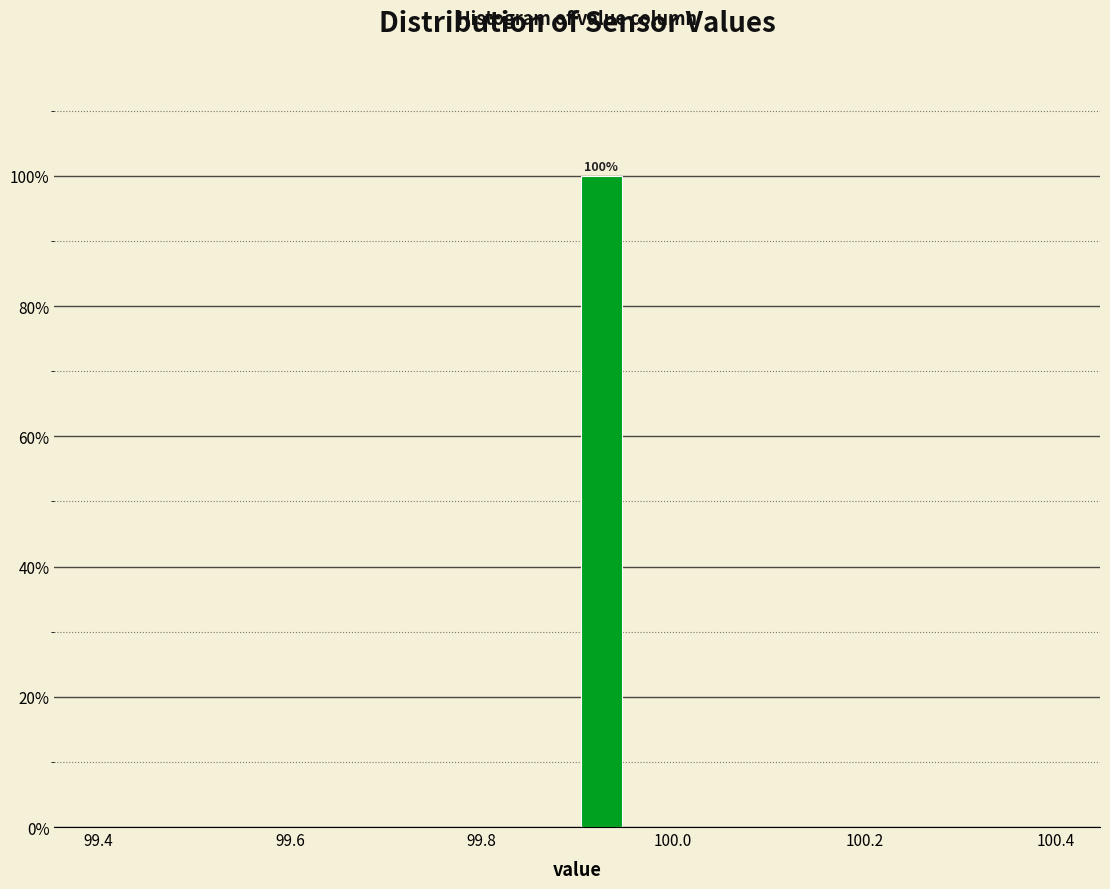

Read against the x-axis, roughly where is the centre of the tallest bar?

99.92